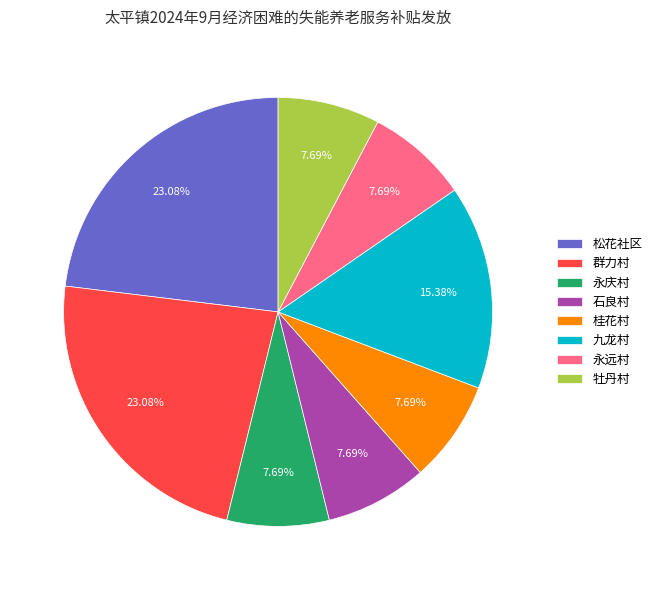

Do 桂花村 and 永庆村 together represent more than half of the pie?

No